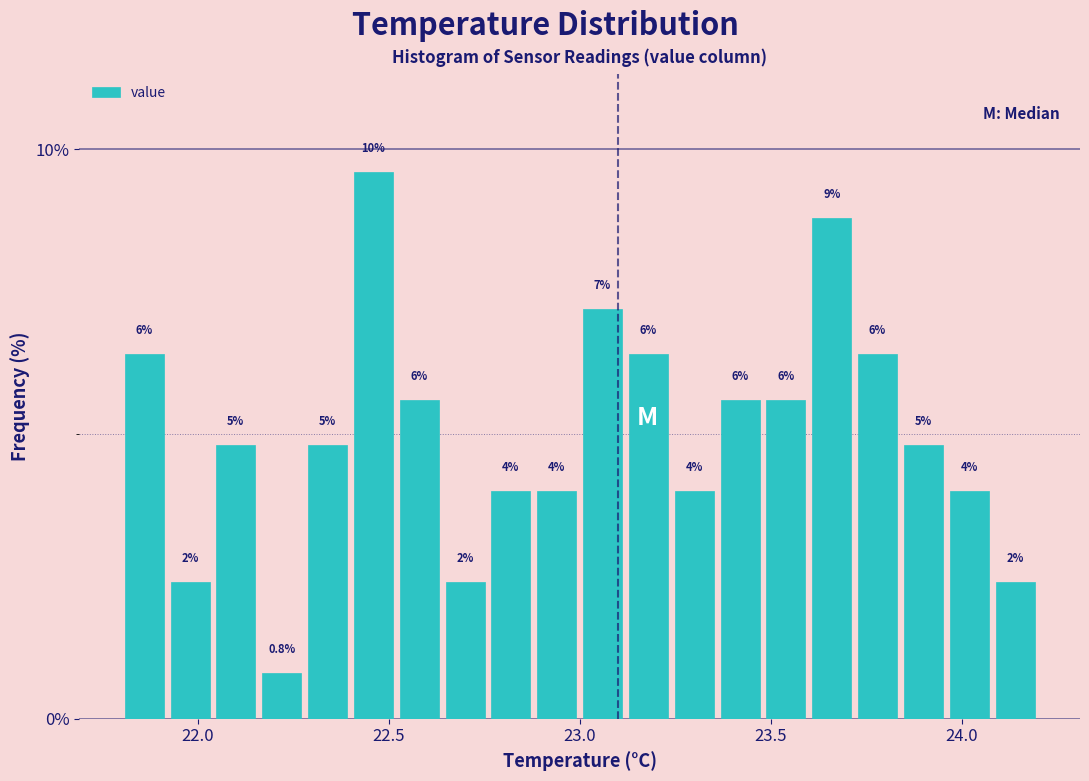

Read against the x-axis, roughly where is the centre of the tallest bar?

22.45